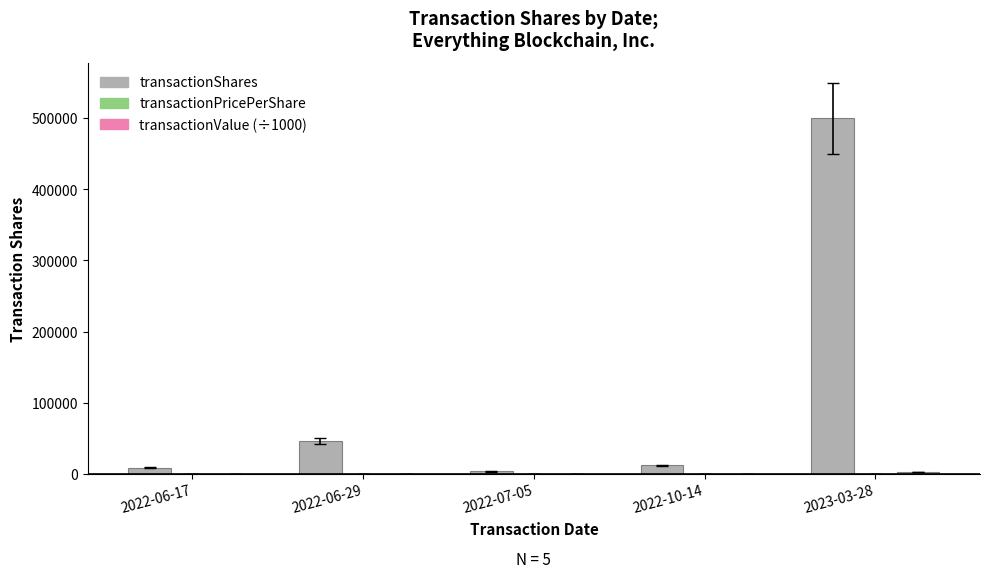

Which series has the largest total across all categories?

transactionShares